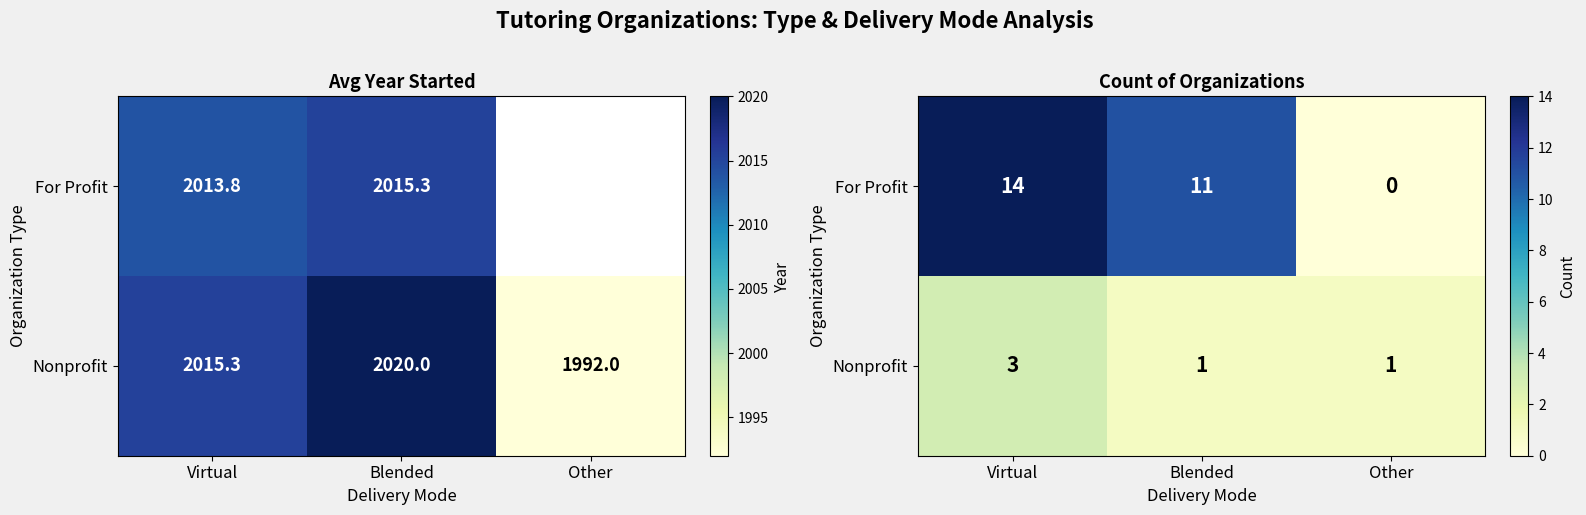

Rank the series by their average value, from highest to lowest.

For Profit, Nonprofit